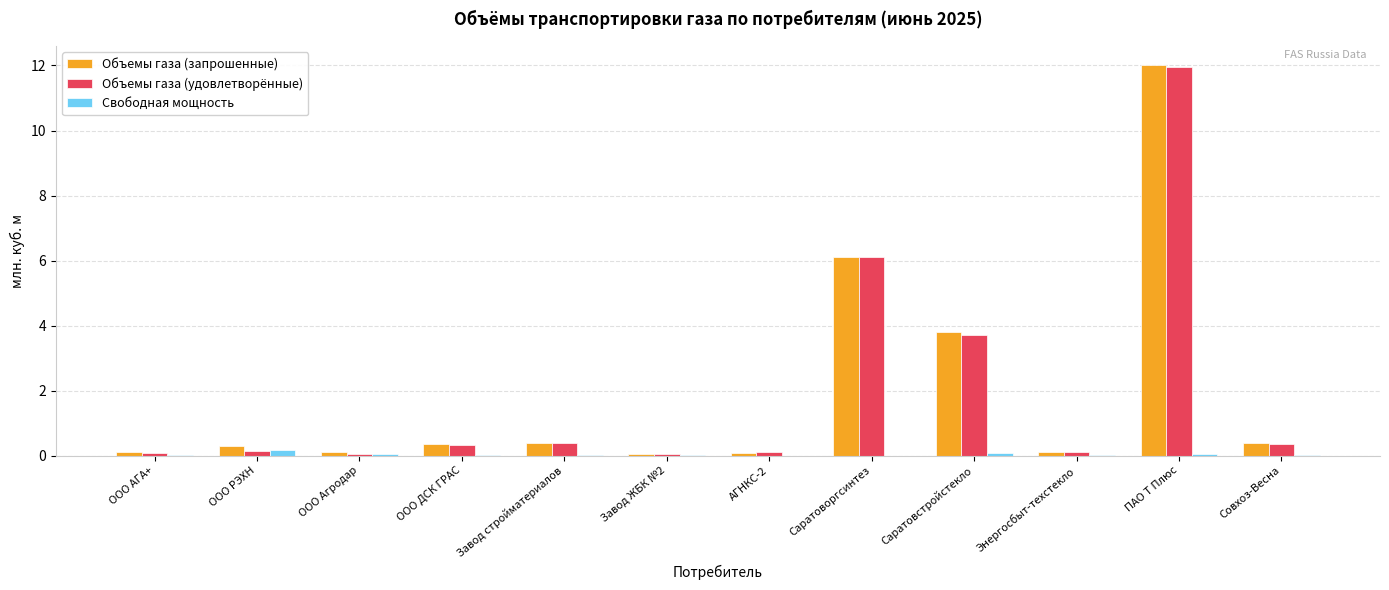

At which category is the sum across all series the highest?

ПАО Т Плюс